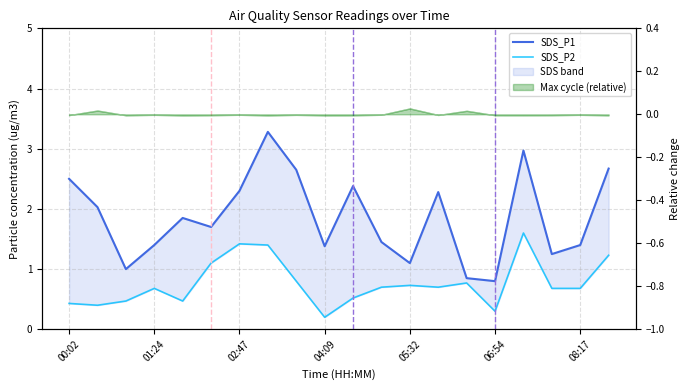

What is the sum of the SDS_P2 values at 18 and 13?

1.4